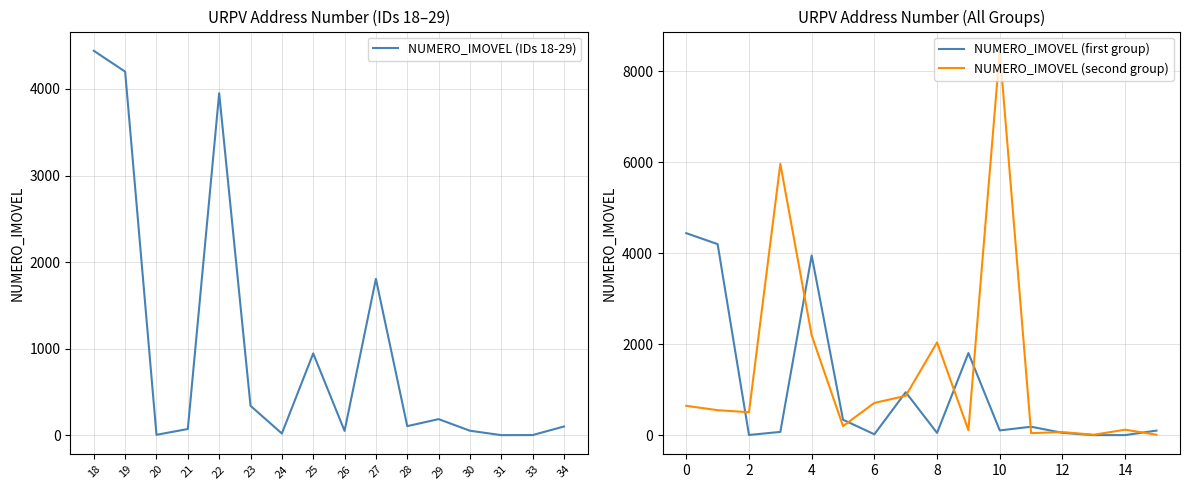

How many lines are shown in the chart?

3